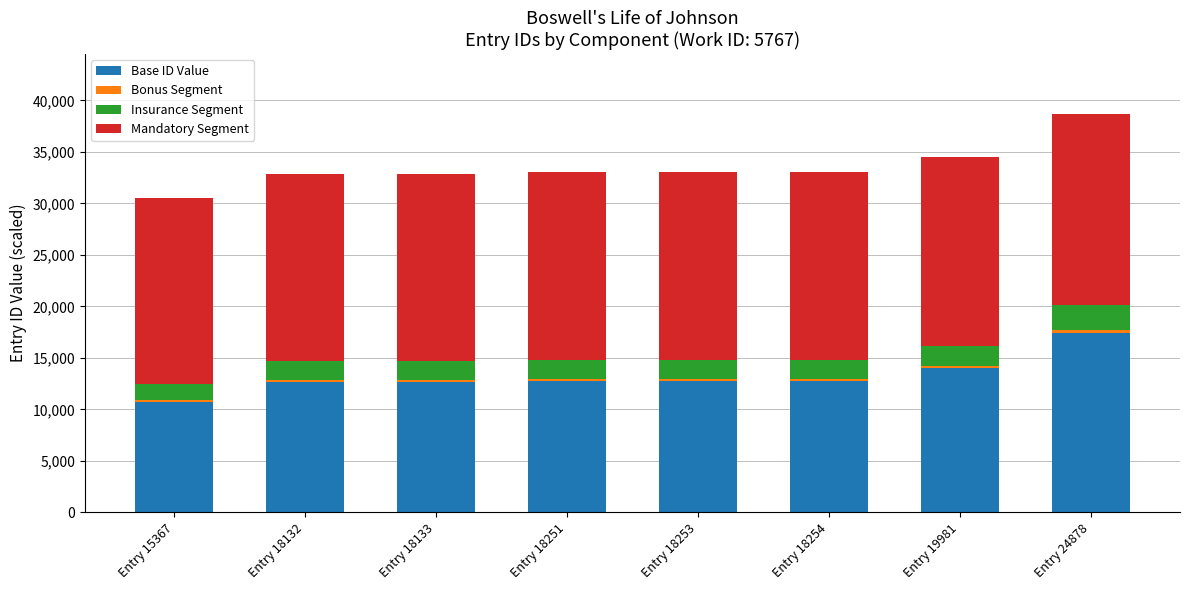

What is the difference between the maximum and second lowest values in the Base ID Value series?

4722.2